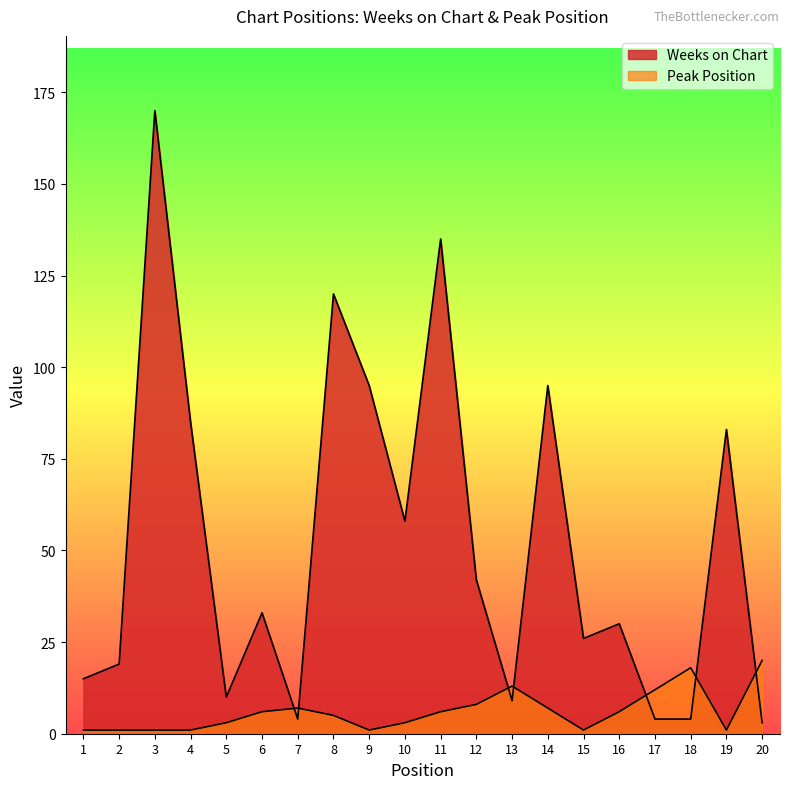

What is the maximum value shown in the chart?

170